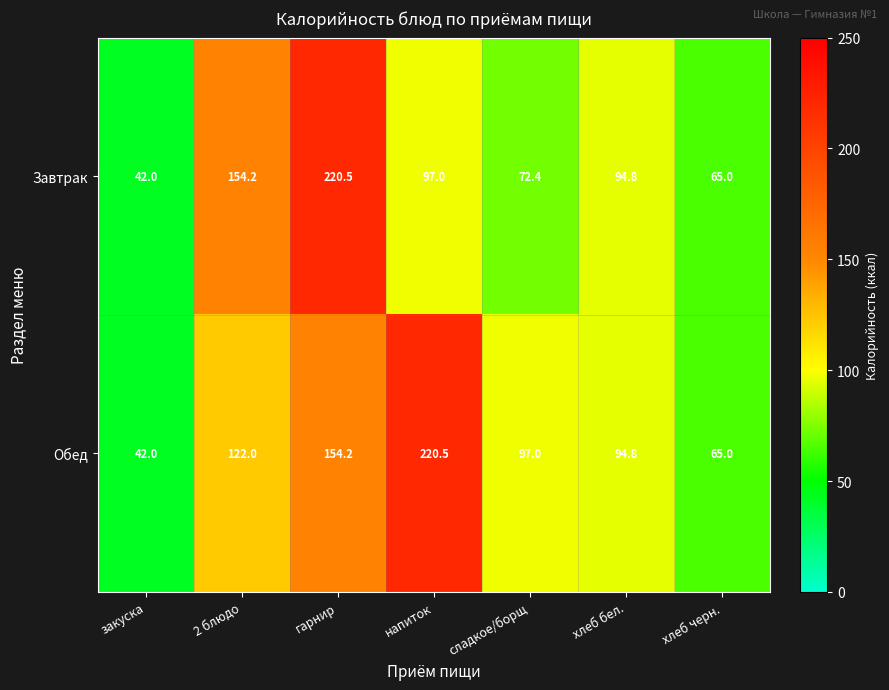

At which category does the chart reach its minimum across all series?

закуска